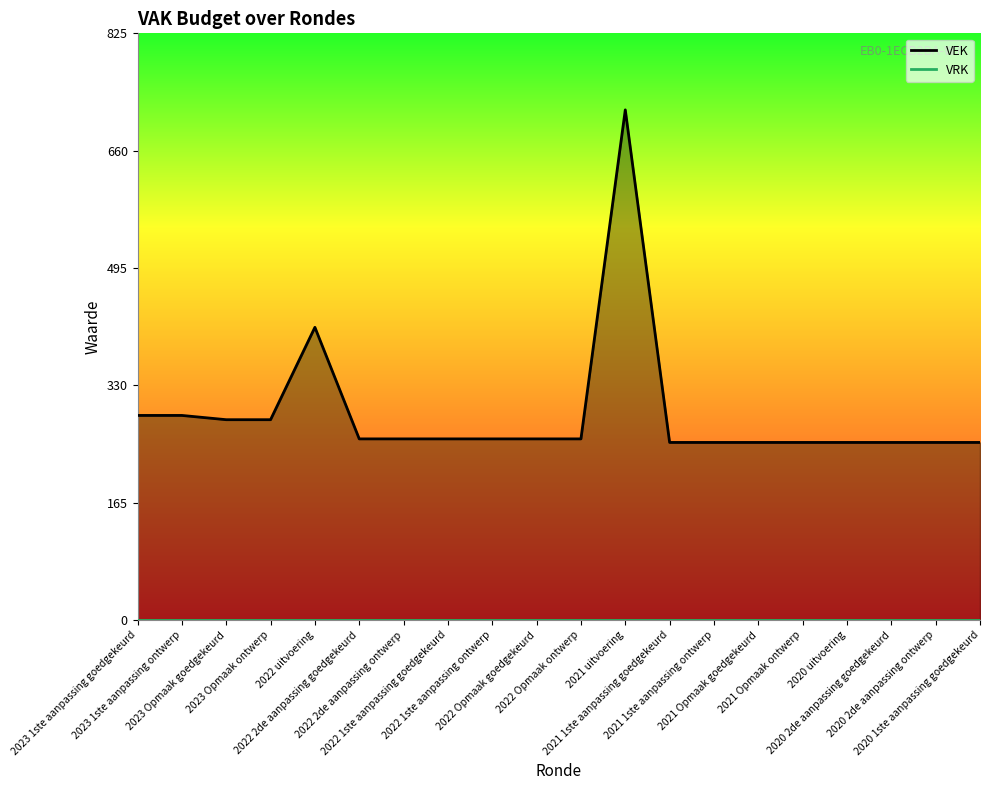

Is it true that VRK equals 0 at 2021 uitvoering?

True